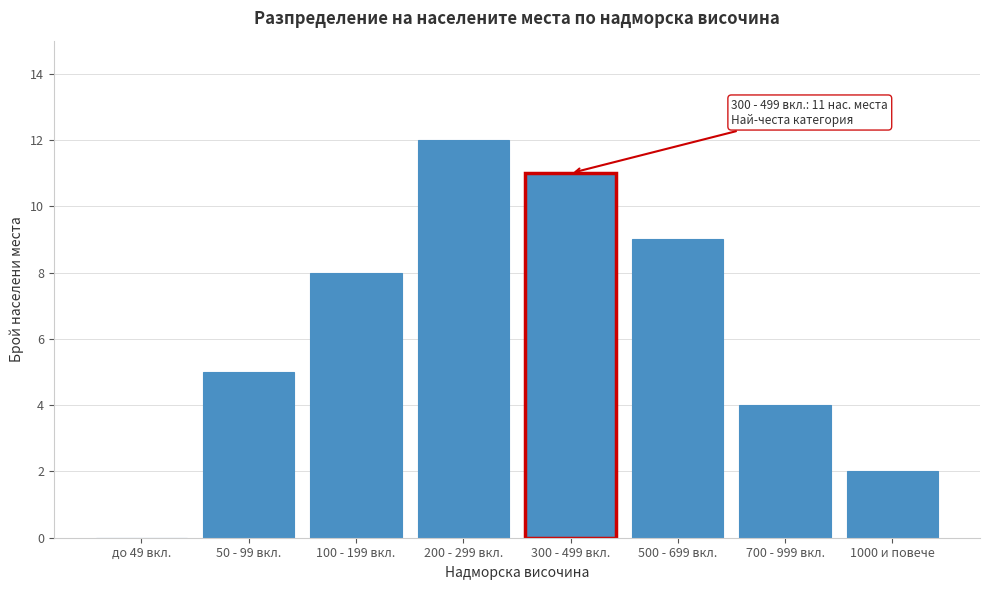

Reading left to right, what are all the values shown in this chart?

до 49 вкл.=0	50 - 99 вкл.=5	100 - 199 вкл.=8	200 - 299 вкл.=12	300 - 499 вкл.=11	500 - 699 вкл.=9	700 - 999 вкл.=4	1000 и повече=2